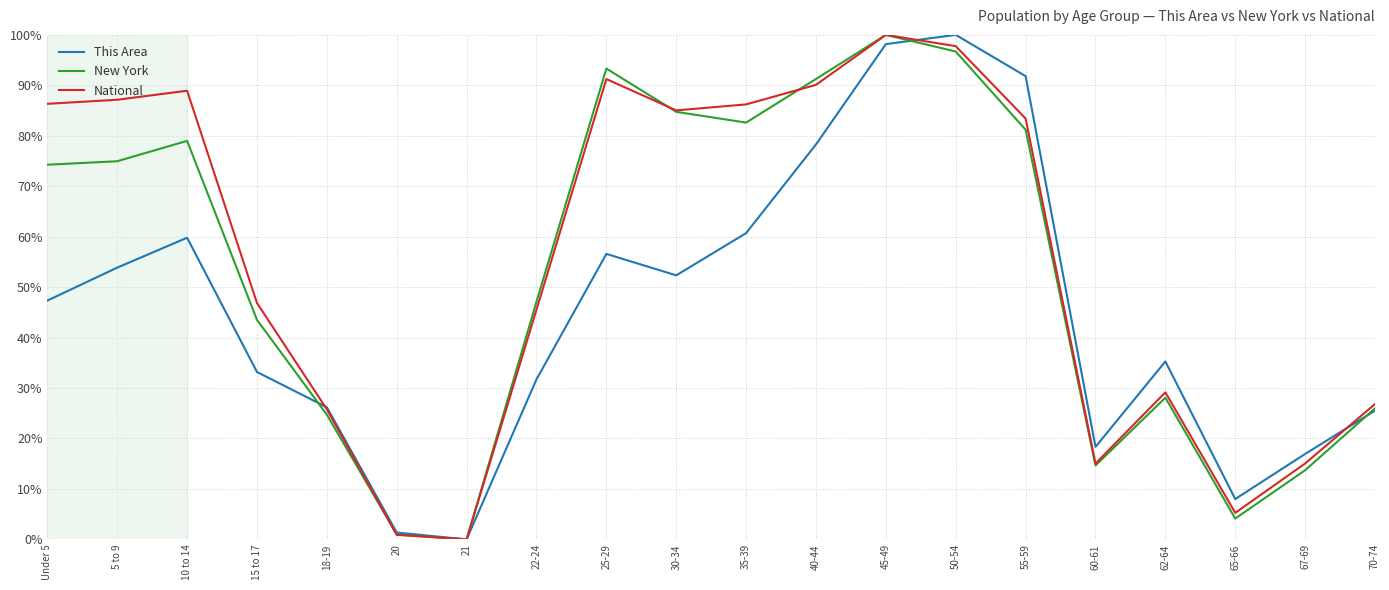

What position from the right is 22-24?

13